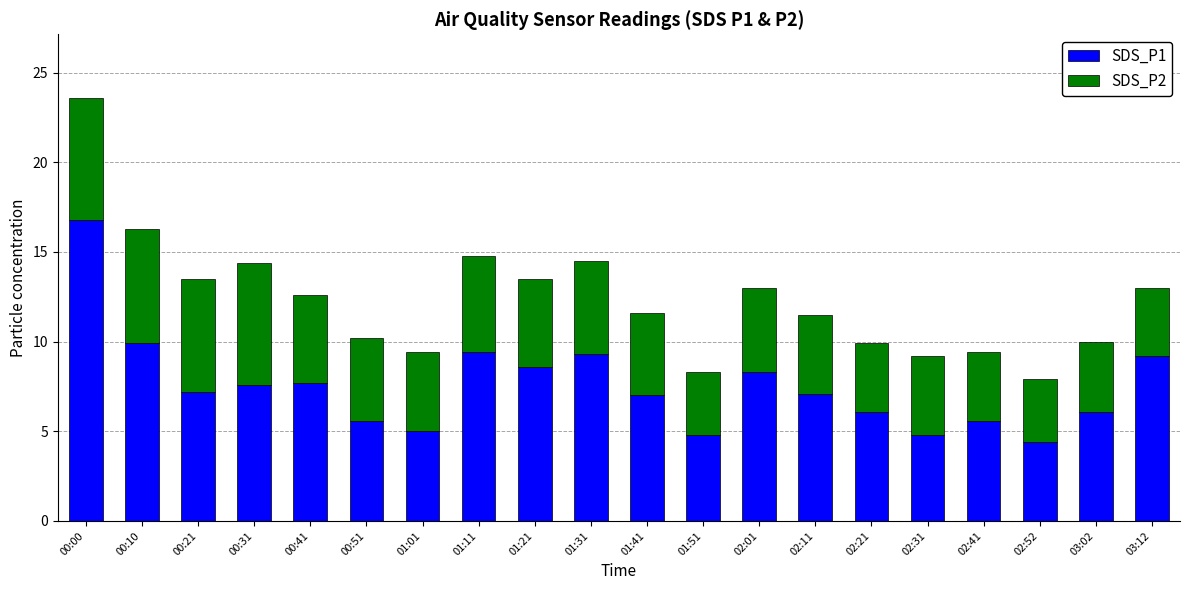

What is the maximum value for SDS_P1?

16.8